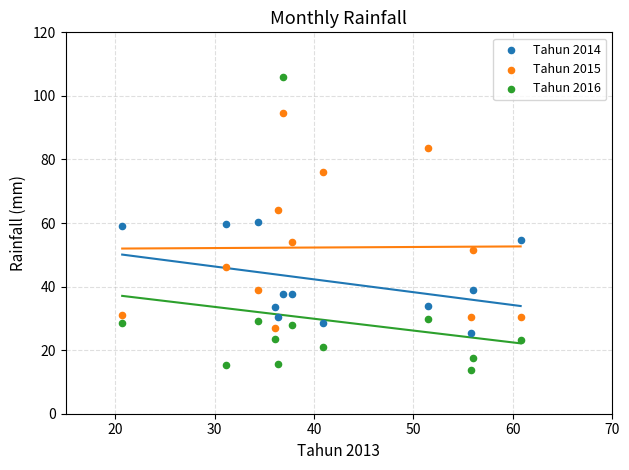

Which series reaches the minimum Y coordinate?

Tahun 2016